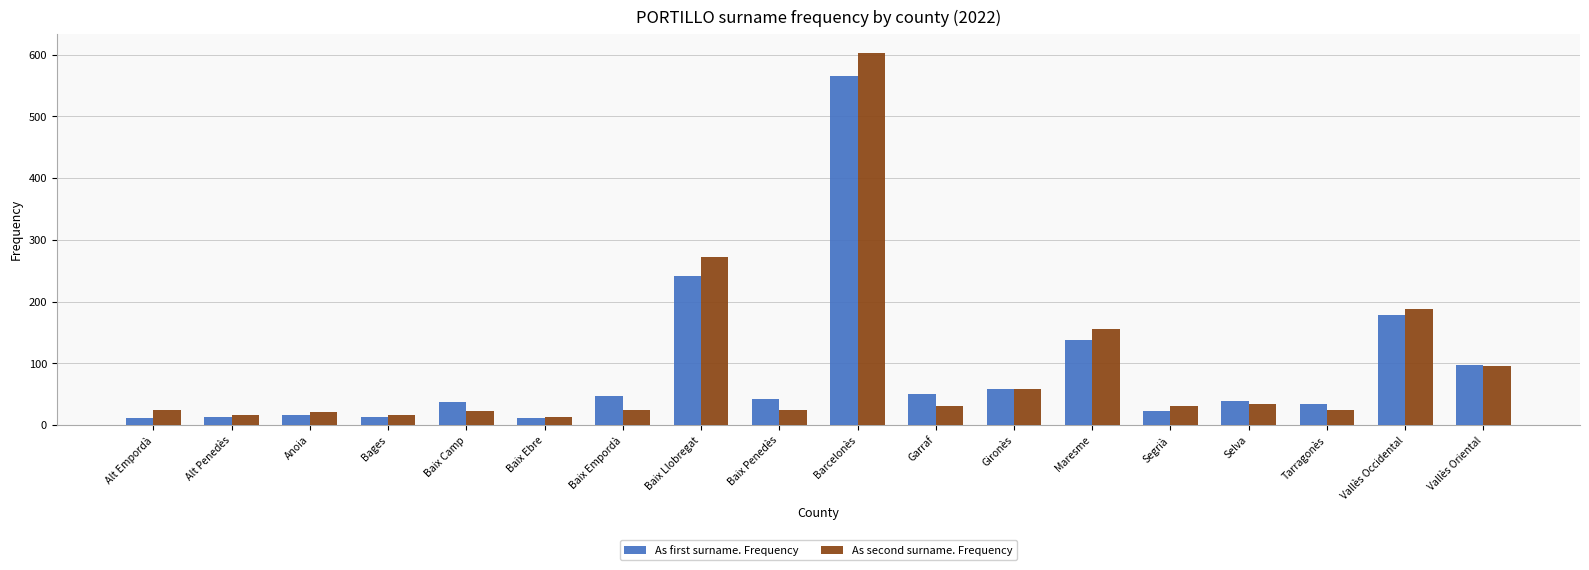

What is the label of the 8th bar from the left?

Baix Llobregat